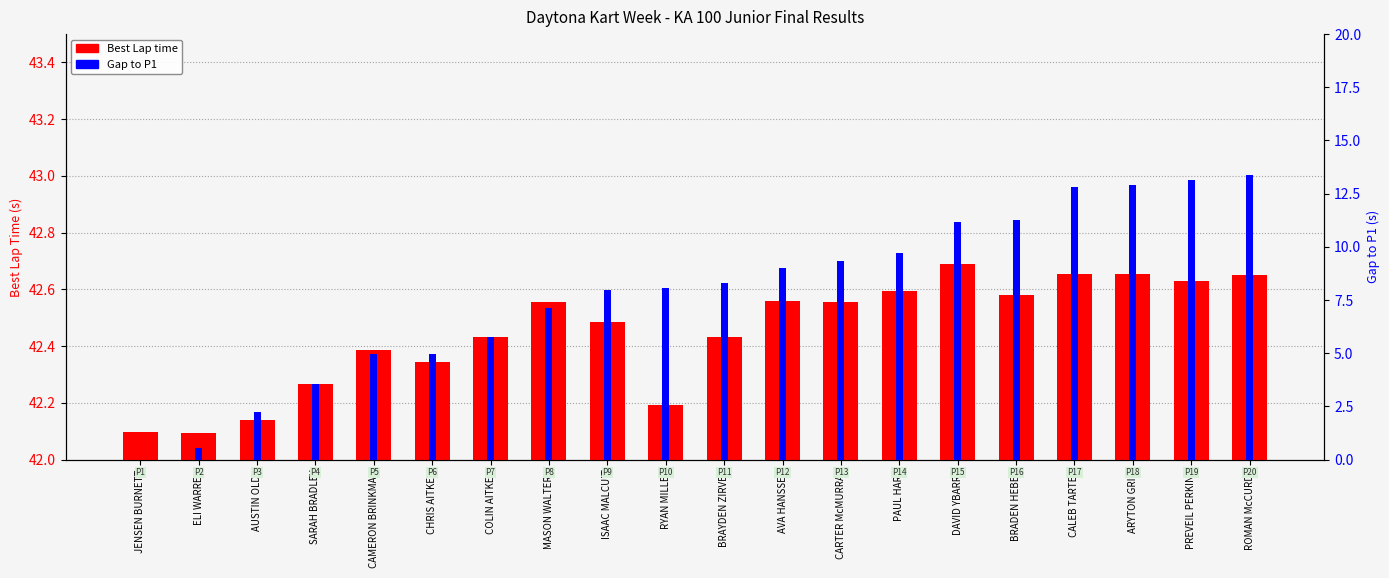

List the series in order of their overall mean, highest first.

Best Lap time, Gap to P1